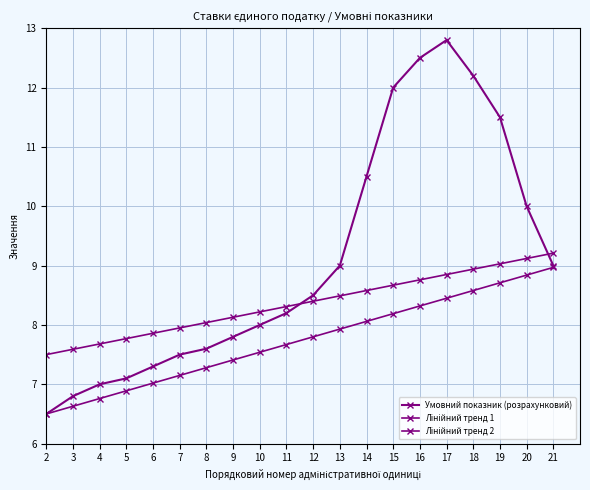

At which label does Умовний показник (розрахунковий) first exceed 8?

11